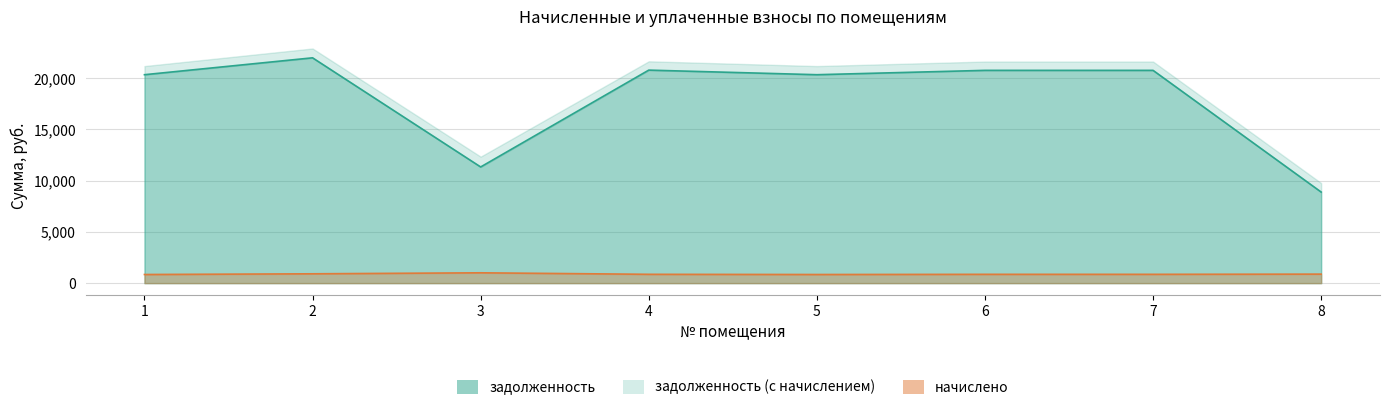

Which has a higher value, 6 or 2?

2